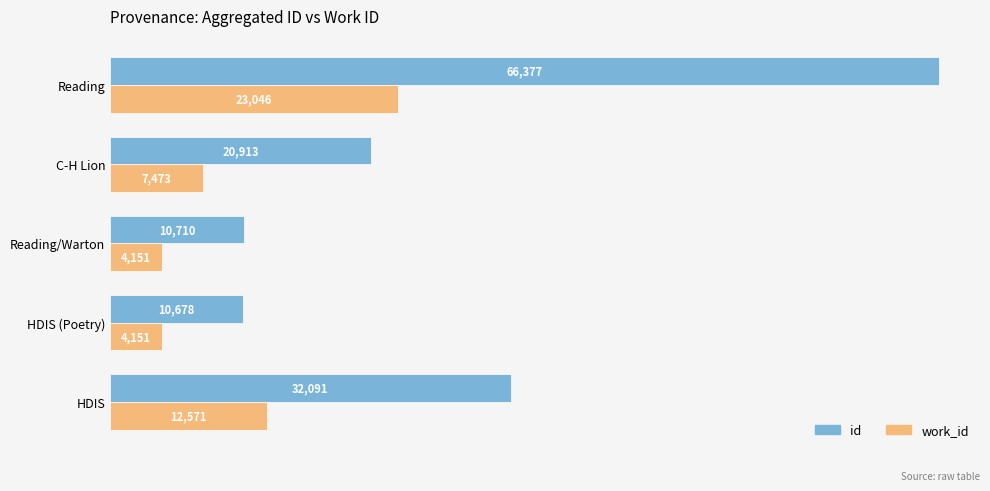

Rank the series by their average value, from highest to lowest.

id, work_id